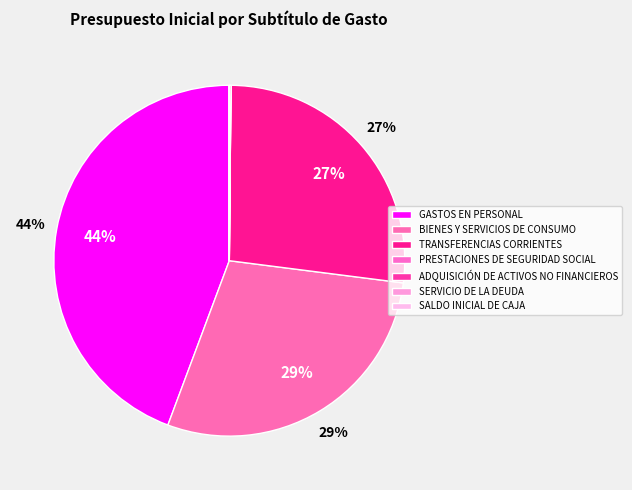

Is there a majority slice in this chart?

No